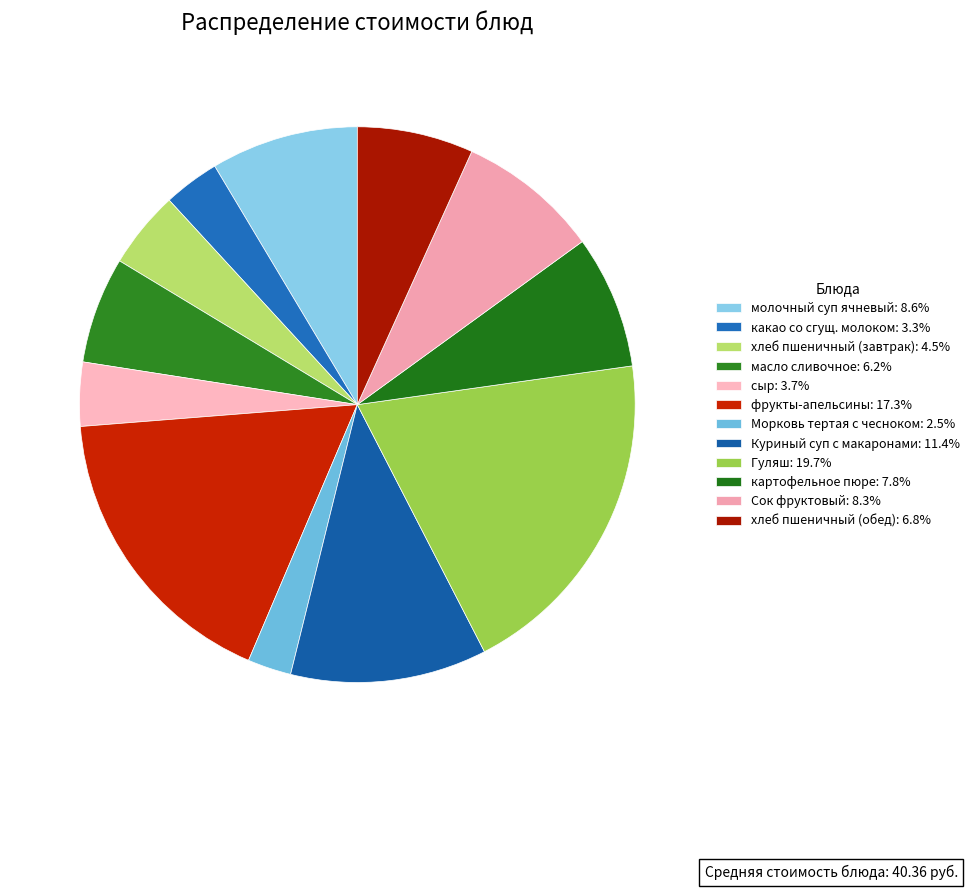

Is there any slice that represents more than half of the pie?

No